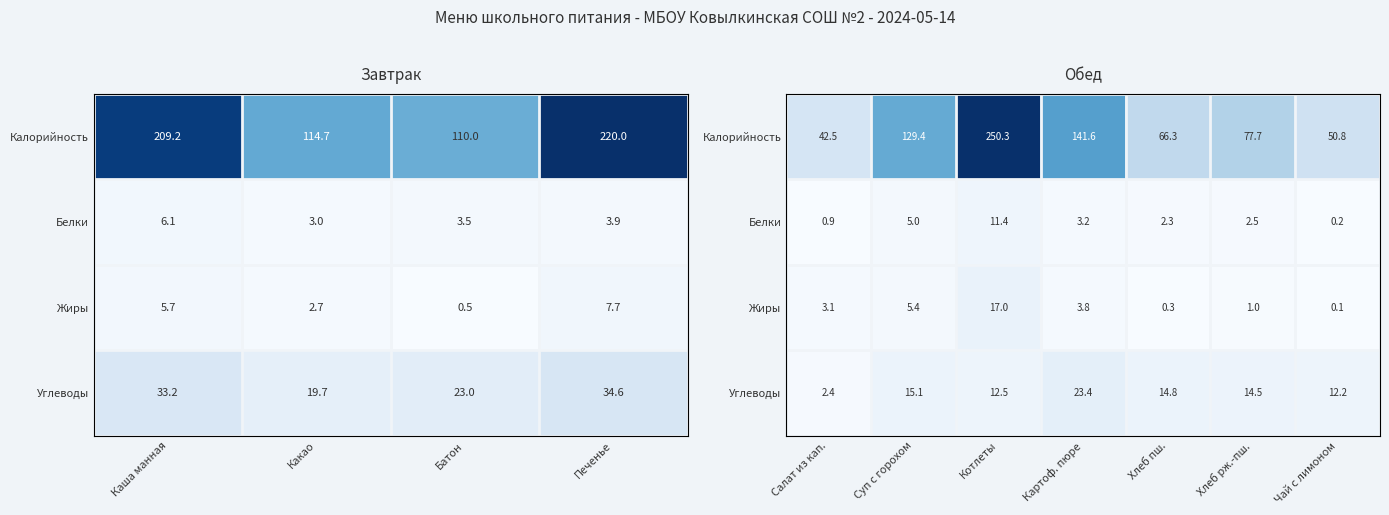

Between Картоф. пюре and Чай с лимоном, which is larger?

Картоф. пюре